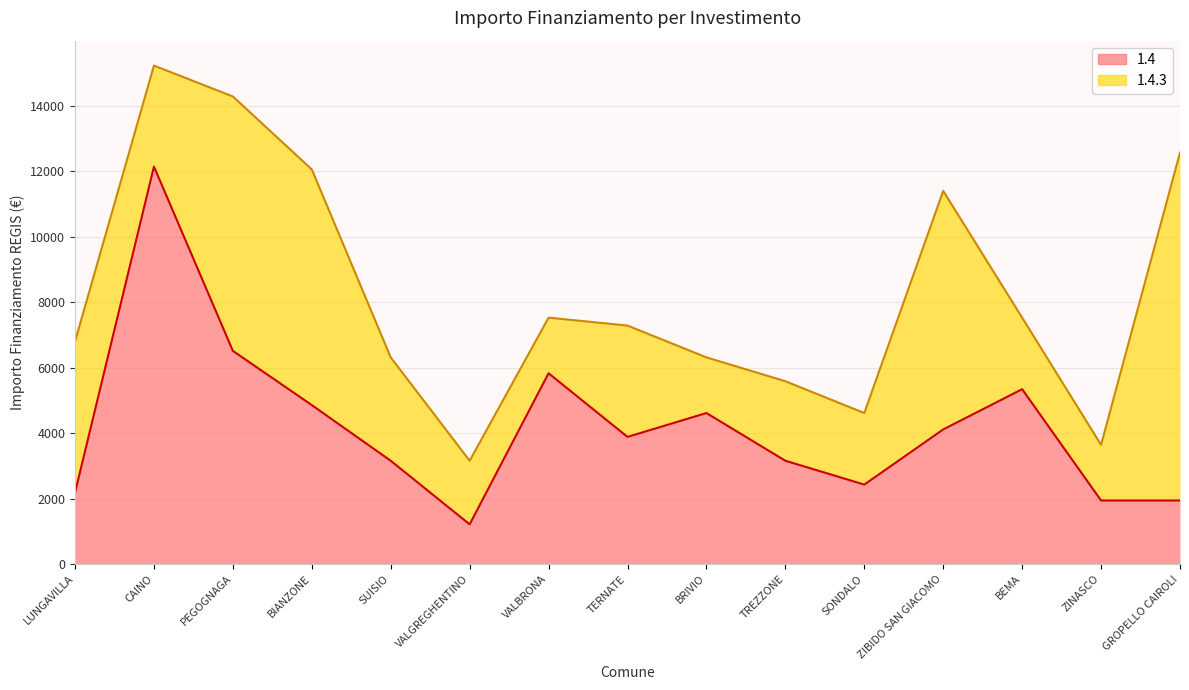

Reading left to right, extract all data points from this chart.

LUNGAVILLA=2187	CAINO=12150	PEGOGNAGA=6517	BIANZONE=4860	SUISIO=3159	VALGREGHENTINO=1215	VALBRONA=5832	TERNATE=3888	BRIVIO=4617	TREZZONE=3159	SONDALO=2430	ZIBIDO SAN GIACOMO=4116	BEMA=5346	ZINASCO=1944	GROPELLO CAIROLI=1944